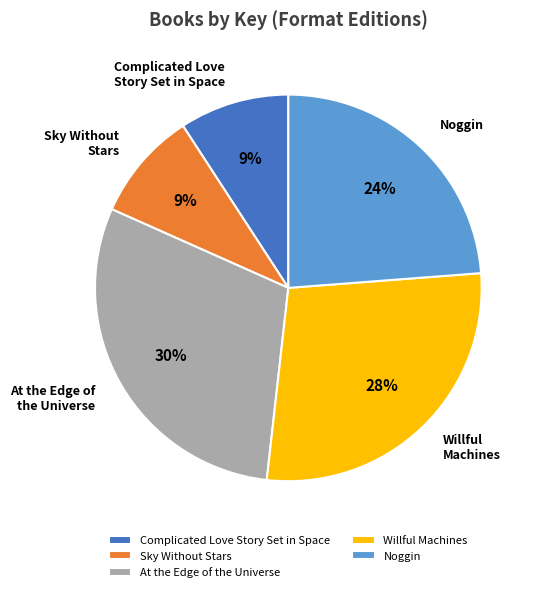

Is it true that Sky Without Stars is 9% of the pie?

True